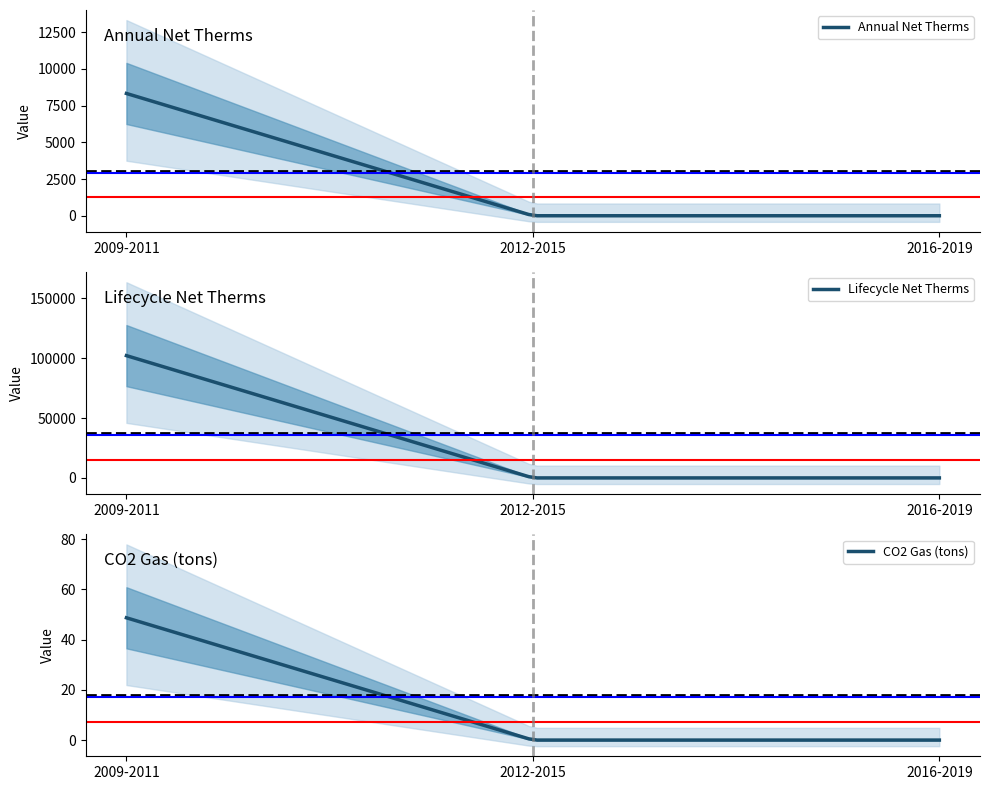

List the labels in order of Annual Net Therms value, smallest first.

2012-2015, 2016-2019, 2009-2011